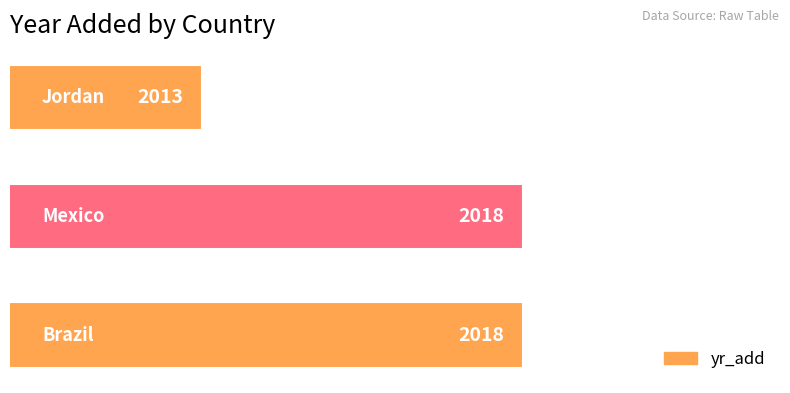

What is the difference between the maximum and minimum values?

5